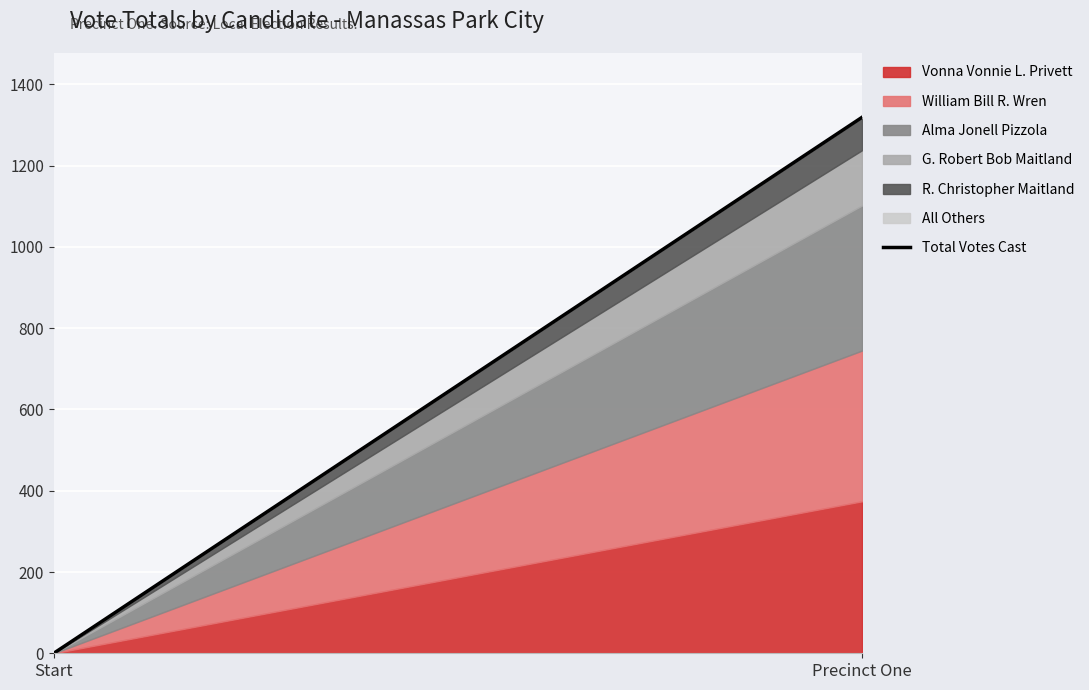

How many positive values are there?

1